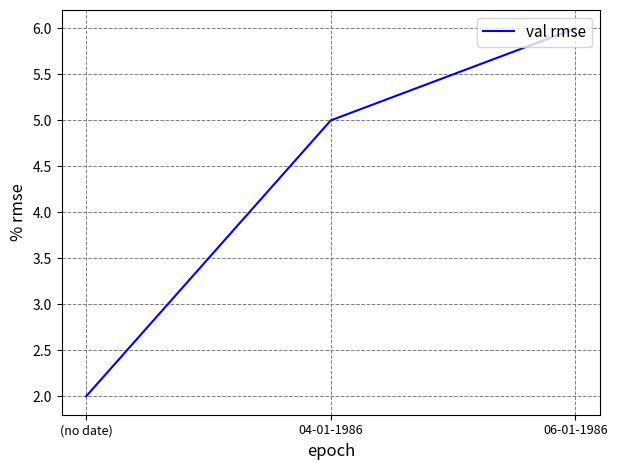

Which category has the lowest value across all series?

(no date)